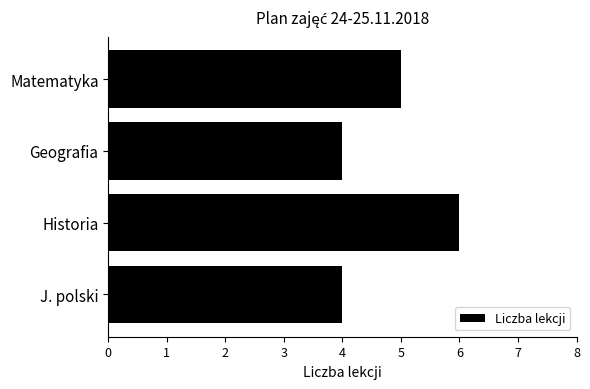

What is the ratio of the value at Historia to the value at J. polski?

1.5